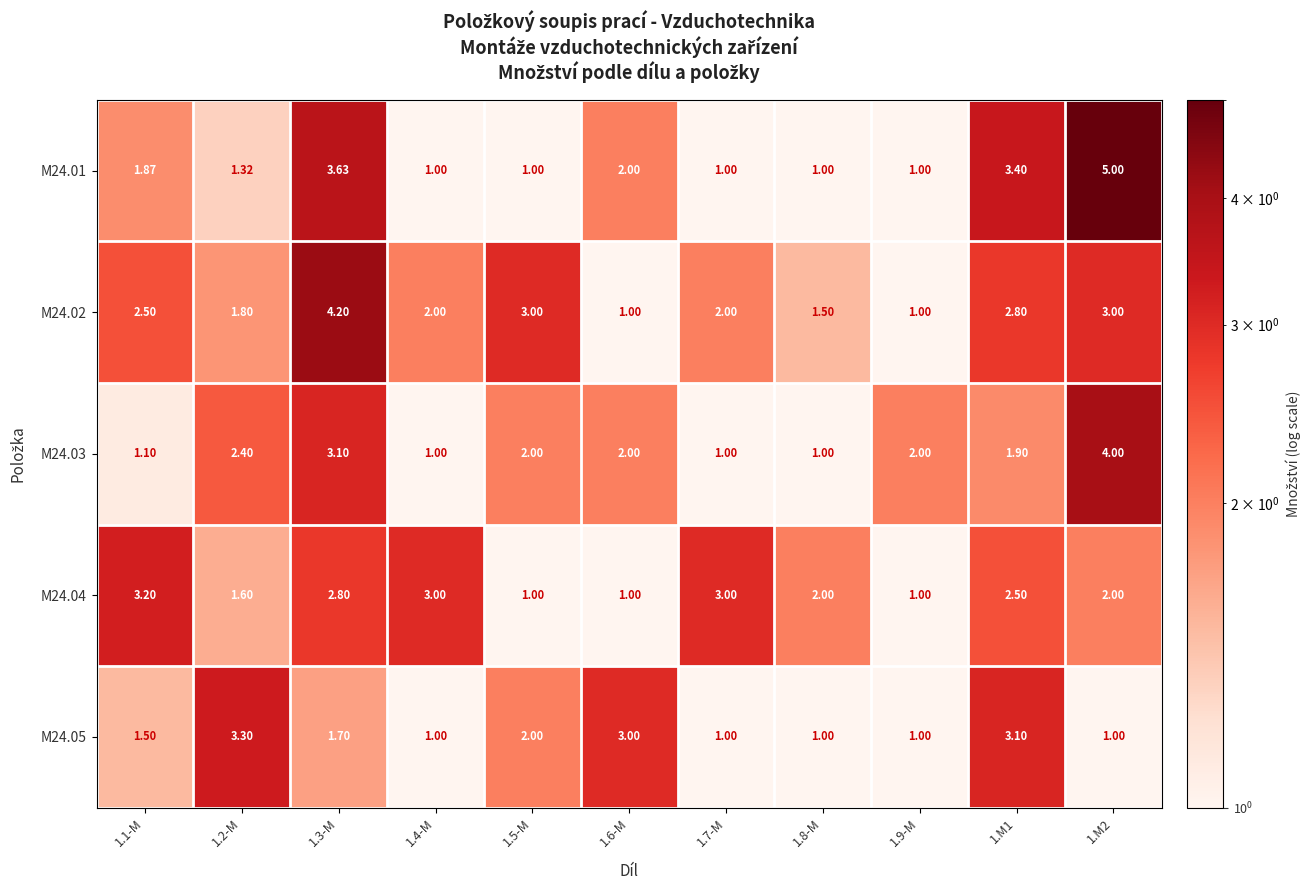

At 1.2-M, list the series in order from smallest to largest.

M24.01, M24.04, M24.02, M24.03, M24.05